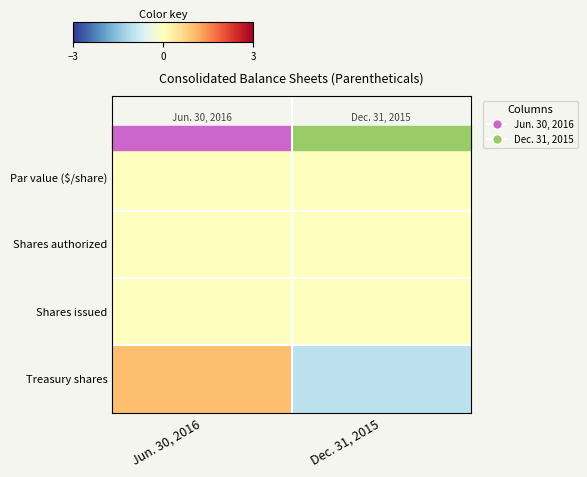

Which has a higher value, Dec. 31, 2015 or Jun. 30, 2016?

Dec. 31, 2015